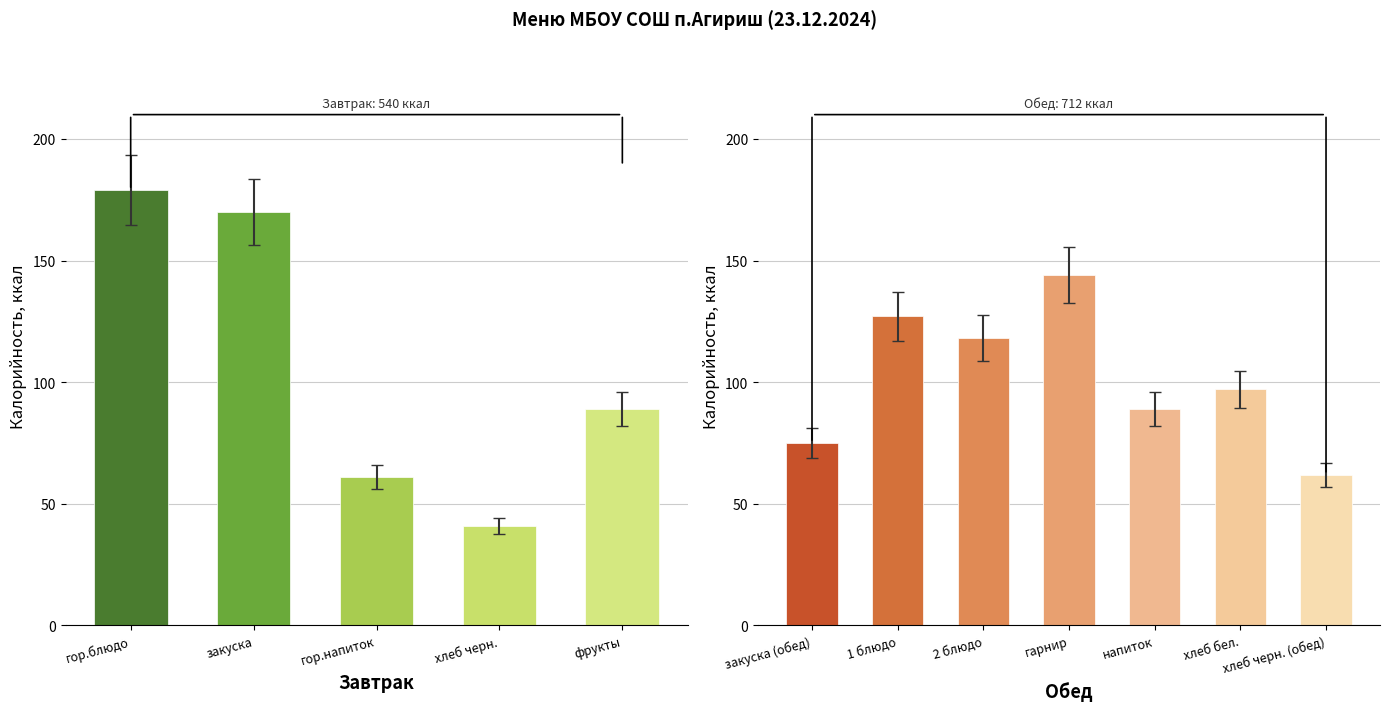

How many groups of bars are there?

12